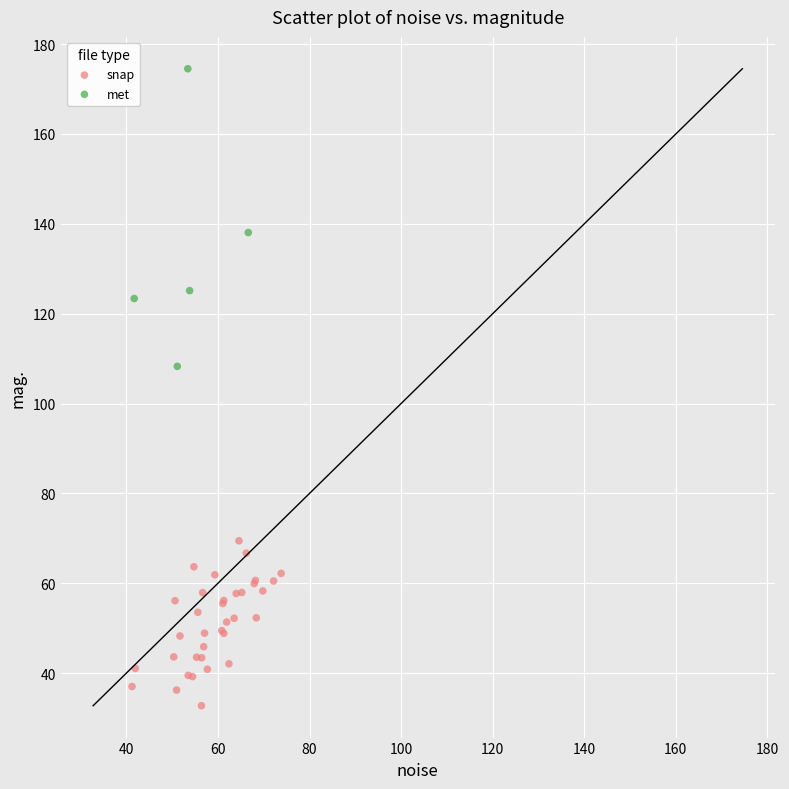

Which series has the widest spread of Y values?

met